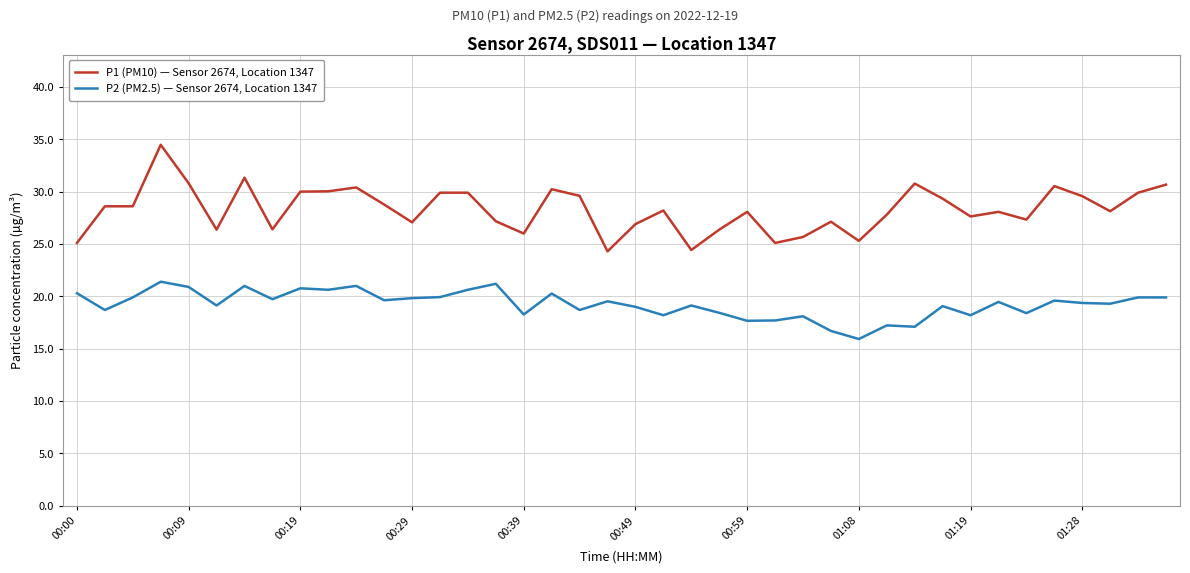

List the series in order of their peak value, highest first.

P1 (PM10) — Sensor 2674, Location 1347, P2 (PM2.5) — Sensor 2674, Location 1347